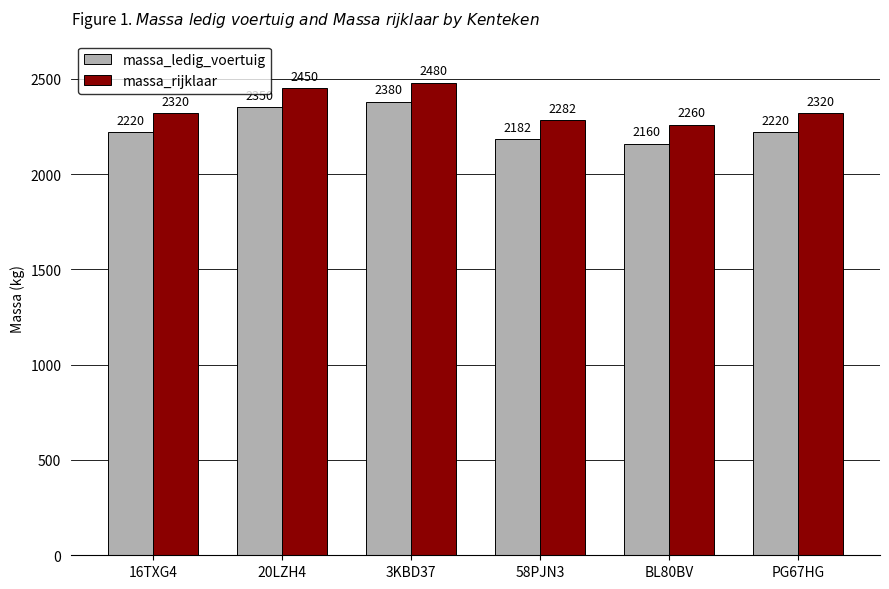

What is the highest value of the massa_ledig_voertuig series?

2380